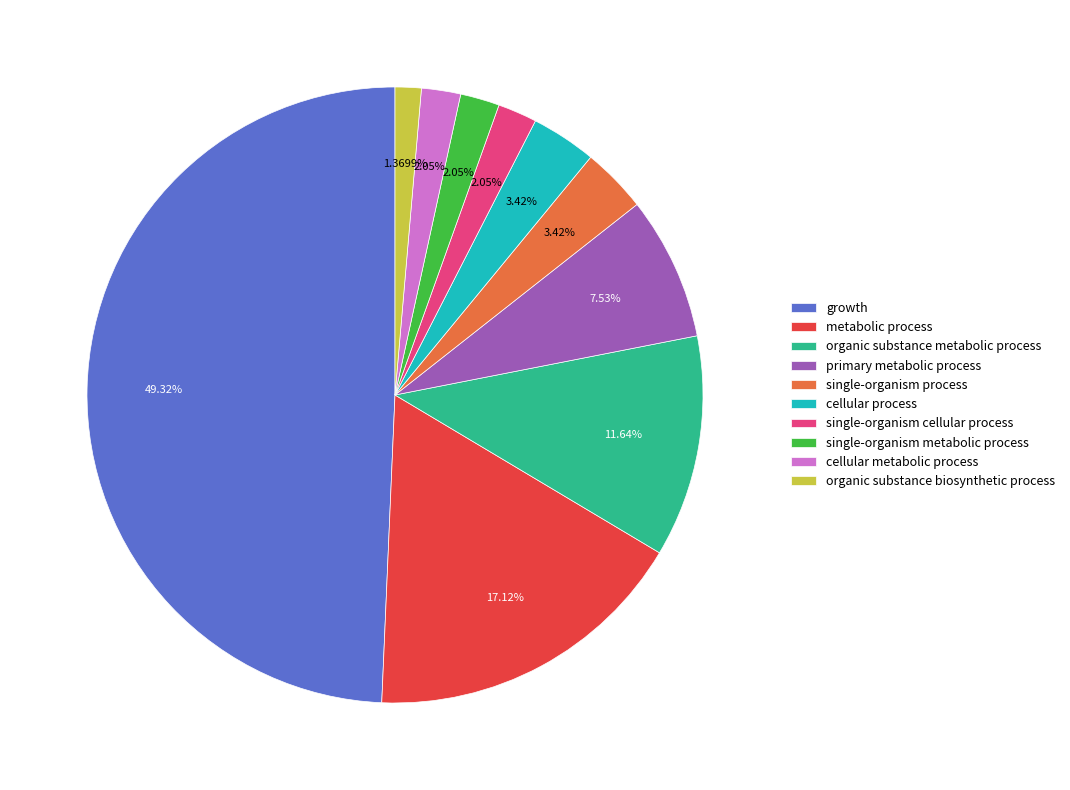

To the nearest percent, what percentage of the pie is organic substance biosynthetic process?

1%